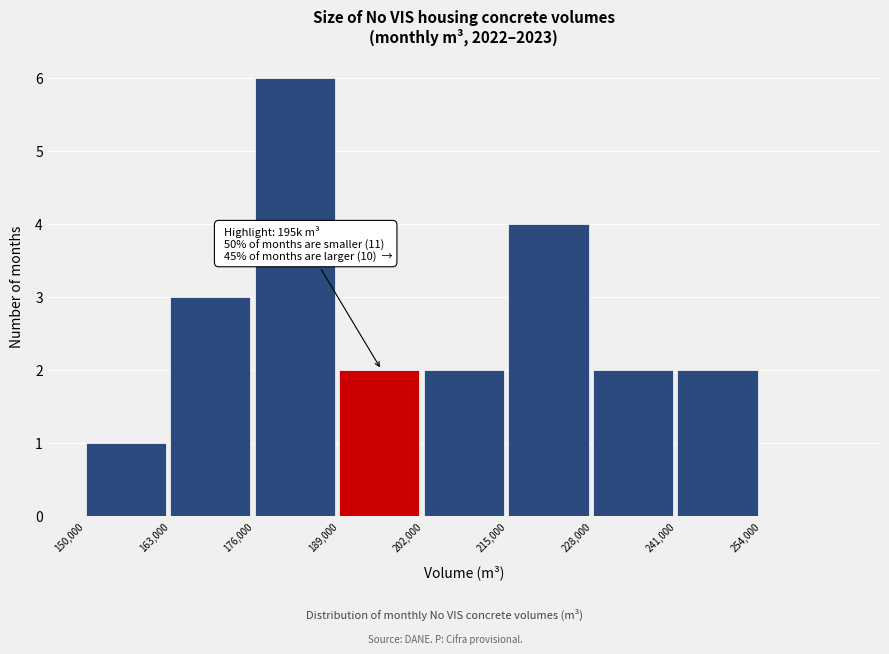

Which range on the x-axis has the tallest bar?

176000 to 189000